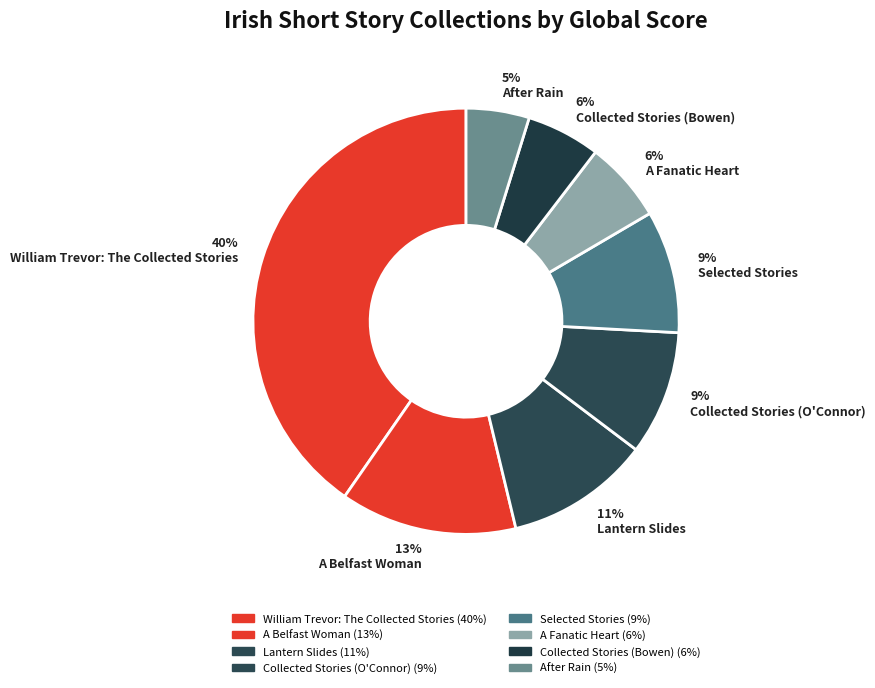

The 5% After Rain slice represents 5% of the pie. True or false?

True